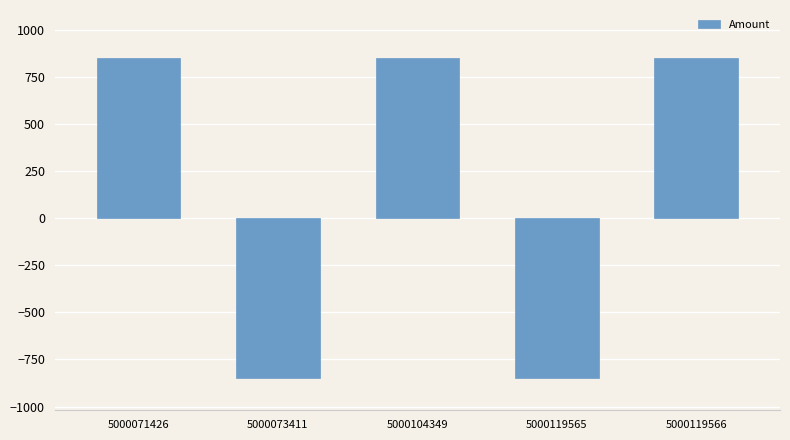

What is the minimum value shown in the chart?

-850